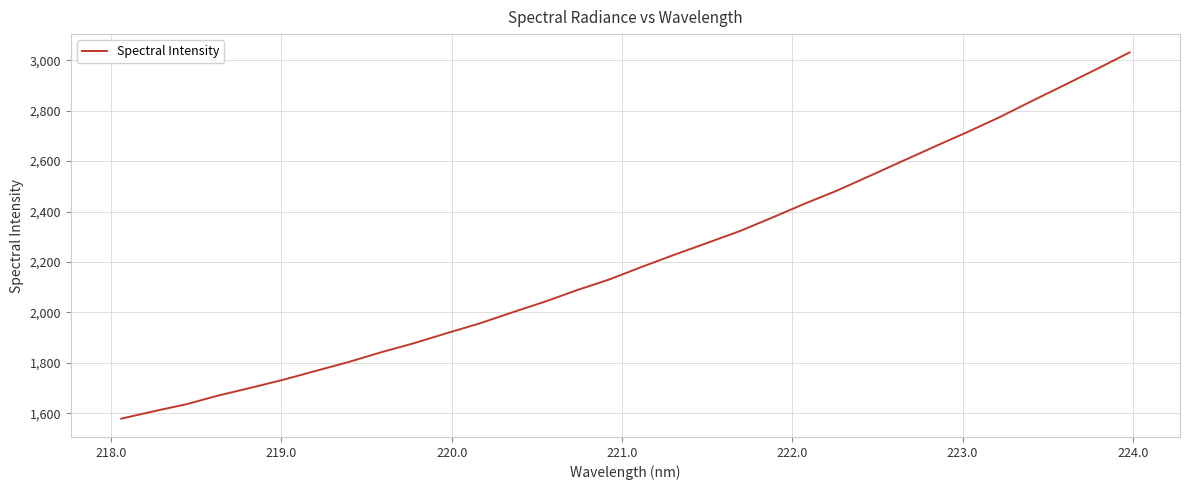

What is the difference between the maximum and minimum values?

1452.0